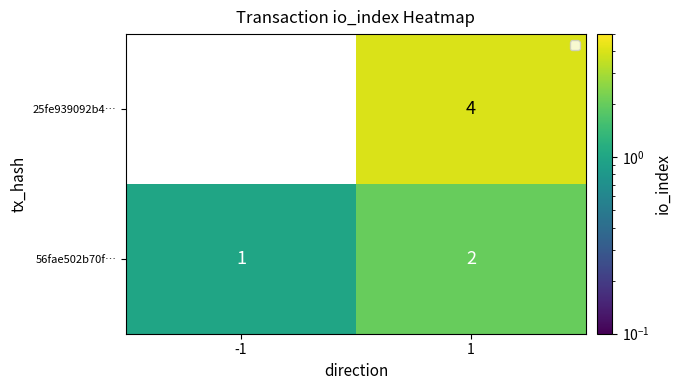

Reading left to right, what are all the values shown in this chart?

25fe939092b4…: -1=-1	1=4
56fae502b70f…: -1=1	1=2